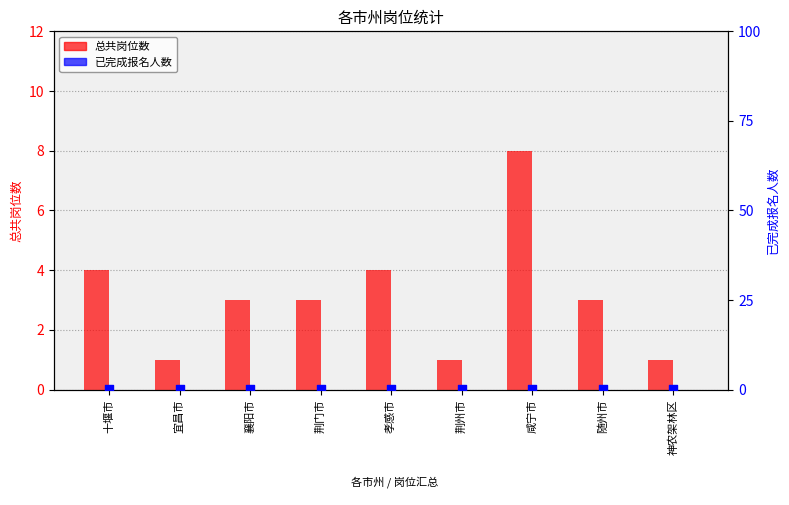

What is the total value across all series at 十堰市?

4